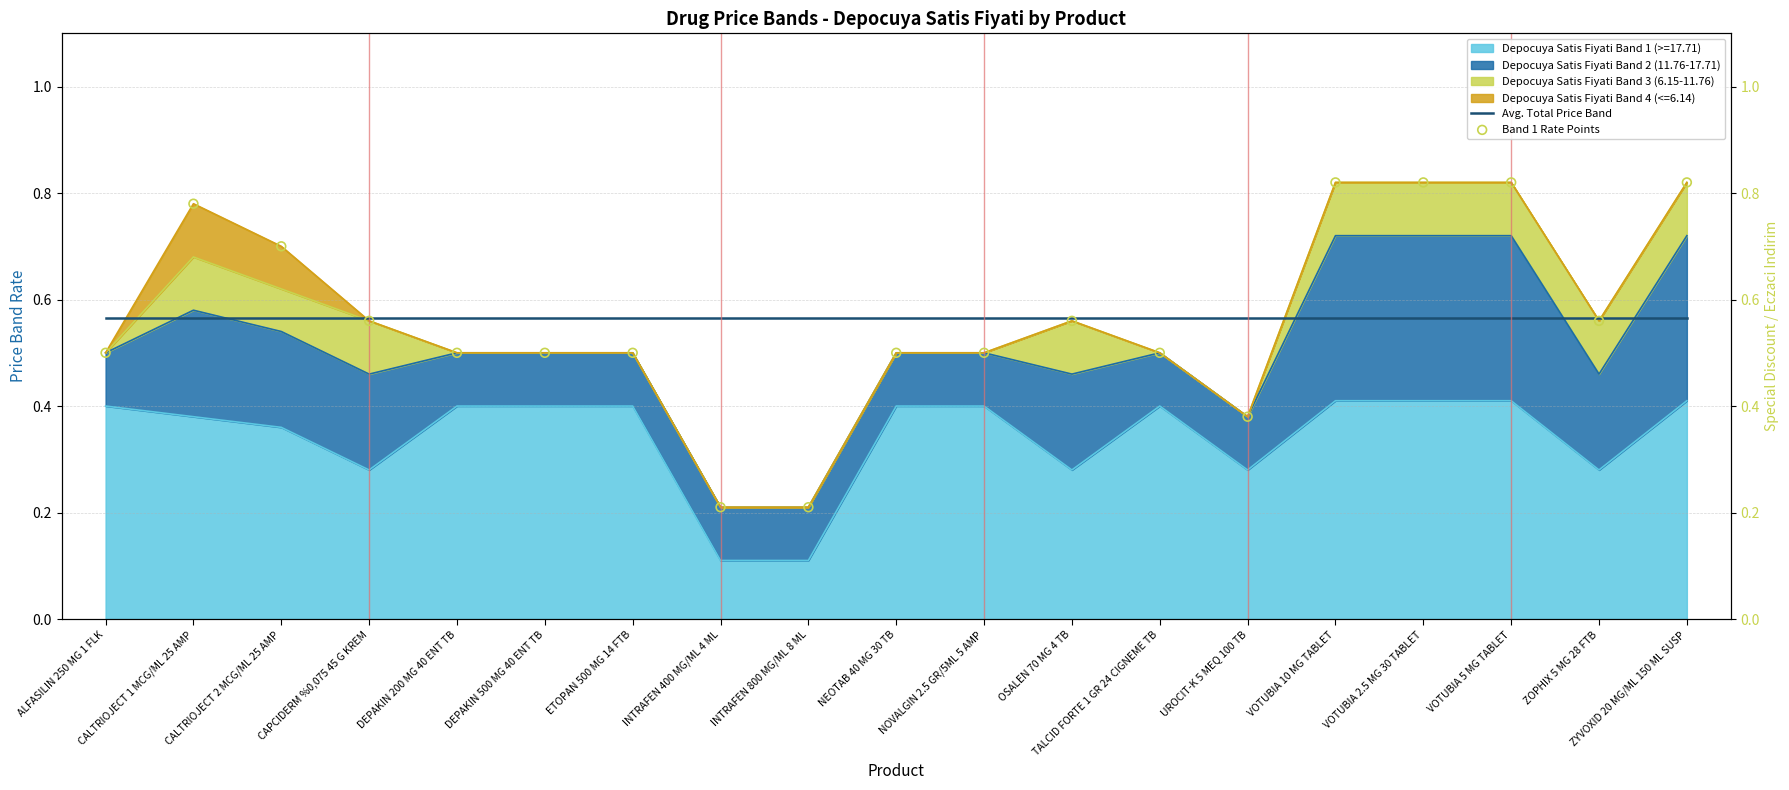

Which series has the widest spread of Y values?

Band 1 Rate Points